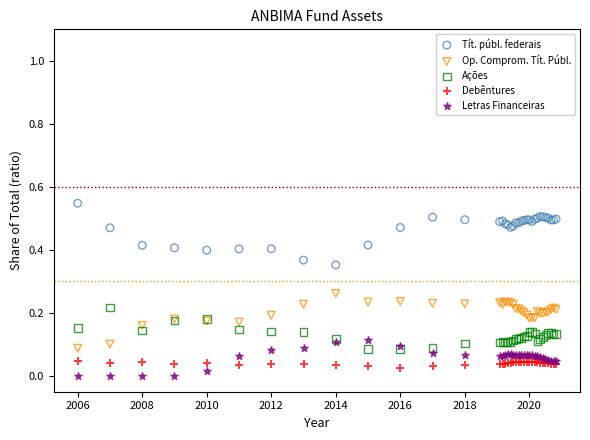

Which series has the widest spread of Y values?

Tít. públ. federais